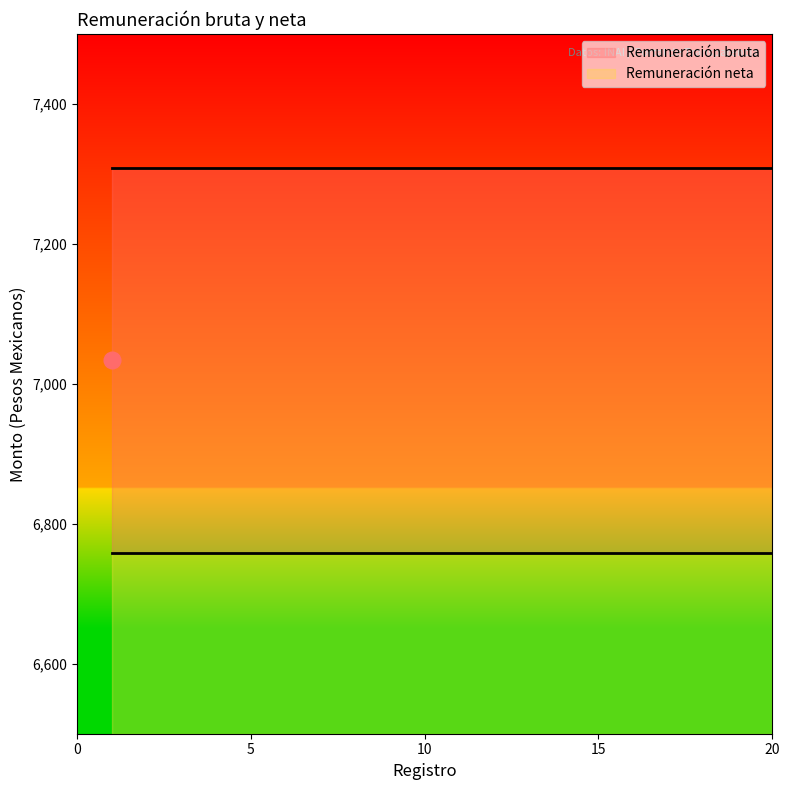

True or false: Remuneración bruta and Remuneración neta intersect in this chart.

False